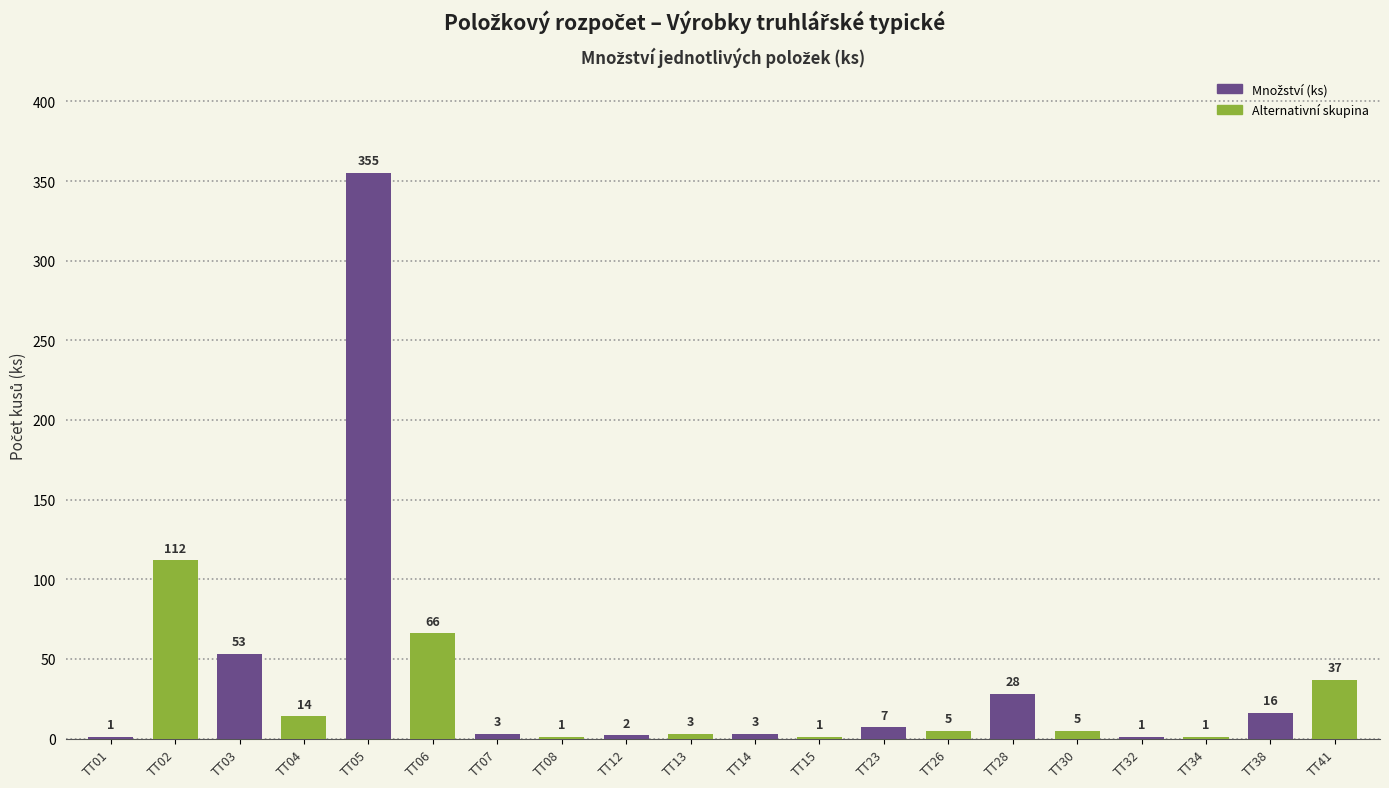

Reading left to right, extract all data points from this chart.

1	112	53	14	355	66	3	1	2	3	3	1	7	5	28	5	1	1	16	37